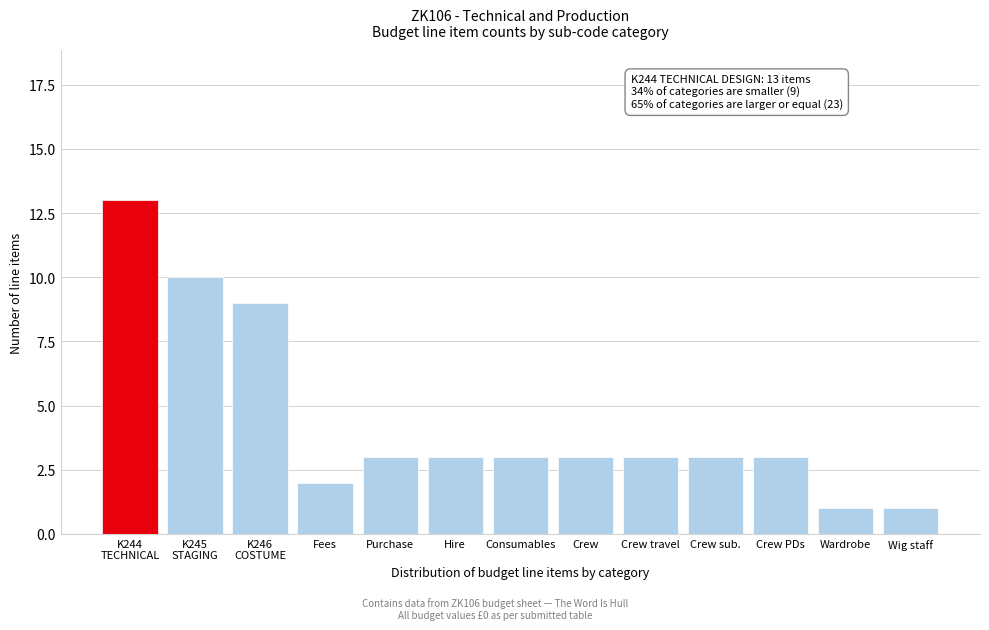

Reading left to right, extract all data points from this chart.

13	10	9	2	3	3	3	3	3	3	3	1	1